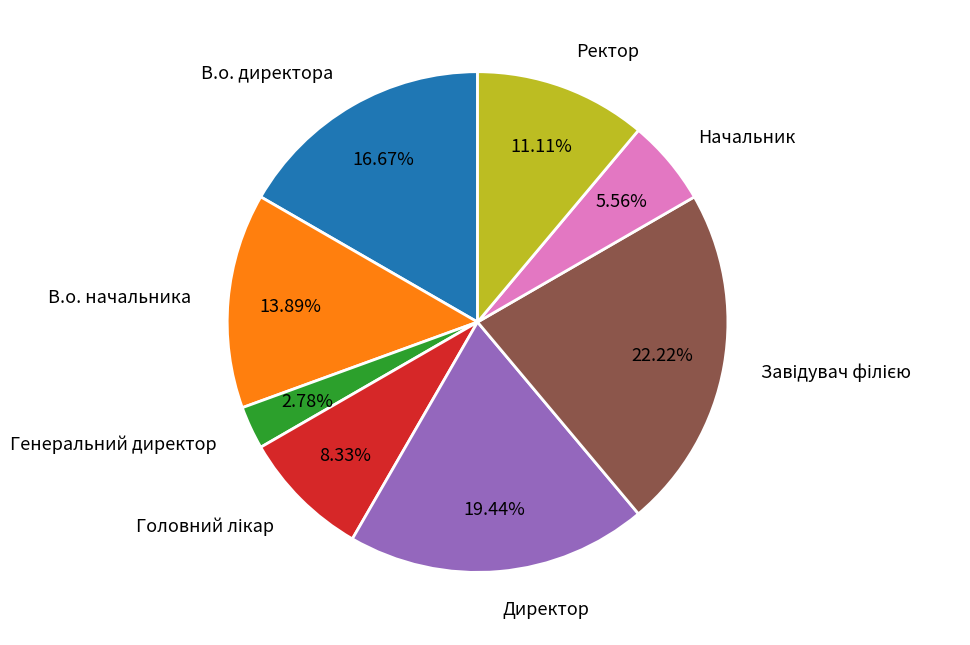

How many slices are in this pie chart?

8